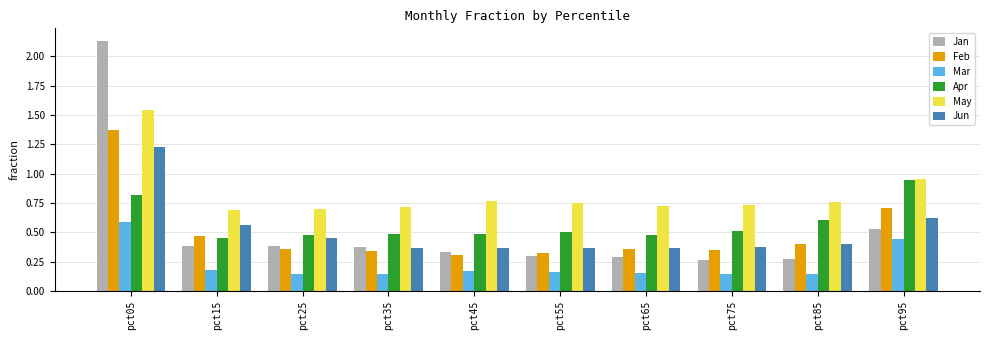

Which series has the largest range (max minus min)?

Jan